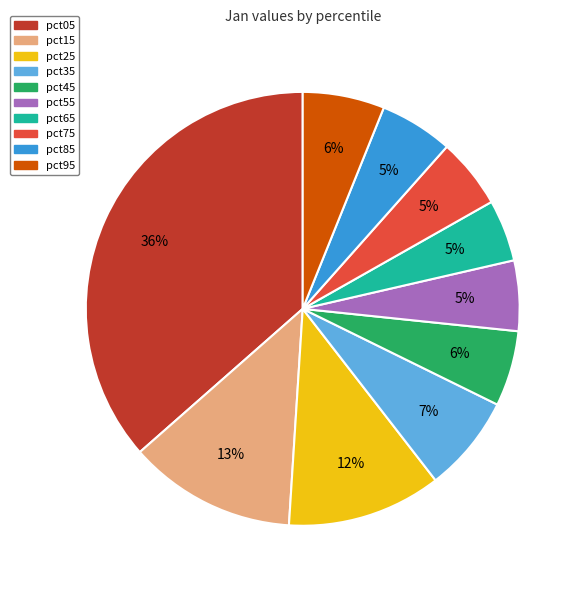

Is the sum of pct85 and pct35 greater than half?

No